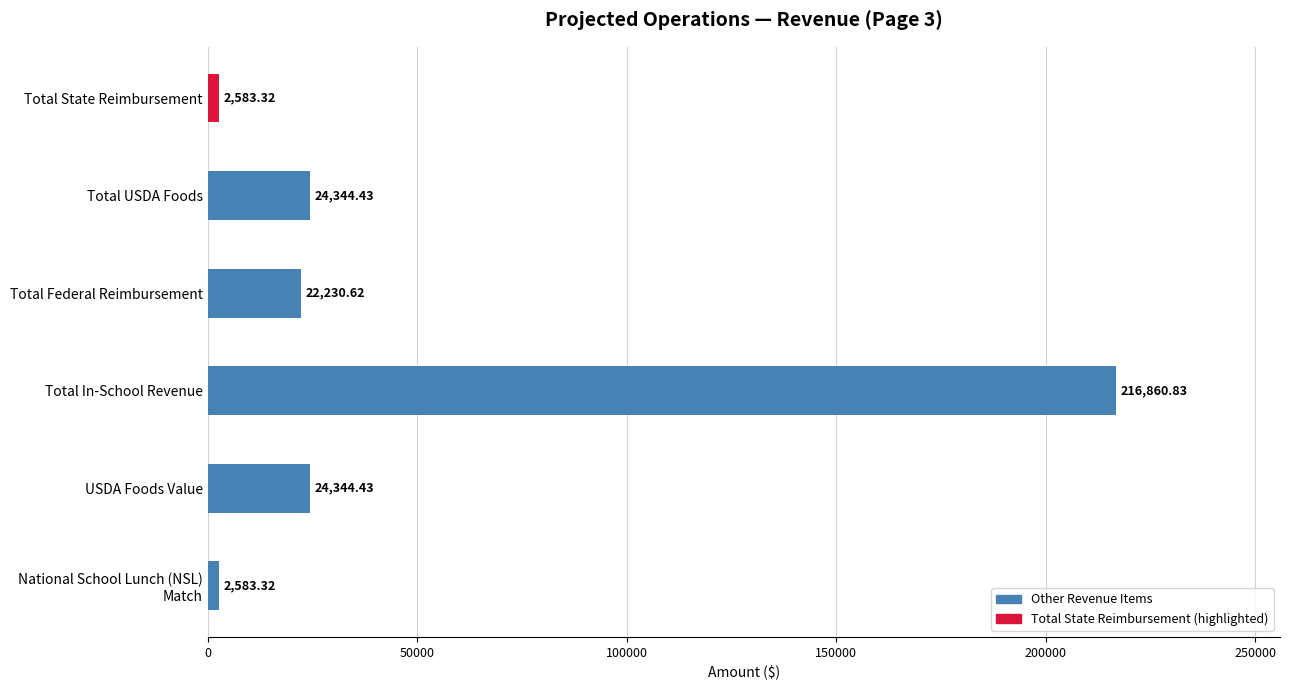

What is the greatest value displayed?

216860.8